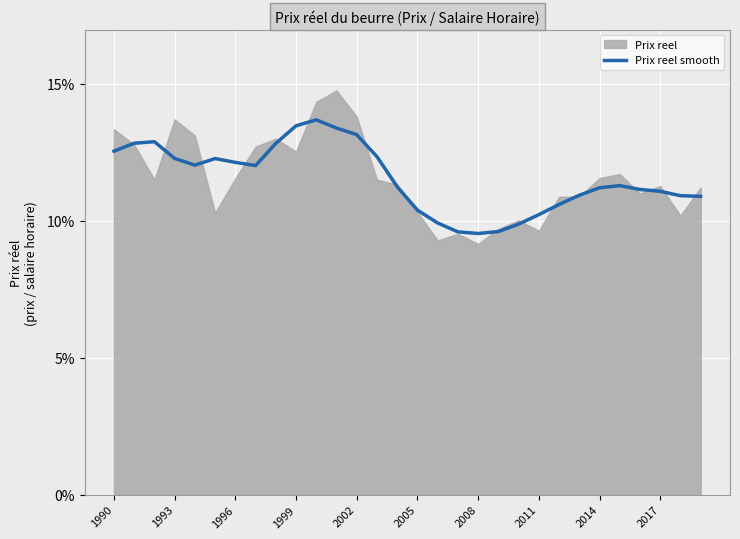

Reading right to left, list all the values displayed in this chart.

0.1	0.1	0.1	0.1	0.1	0.1	0.1	0.1	0.1	0.1	0.1	0.1	0.1	0.1	0.1	0.1	0.1	0.1	0.1	0.1	0.1	0.1	0.1	0.1	0.1	0.1	0.1	0.1	0.1	0.1